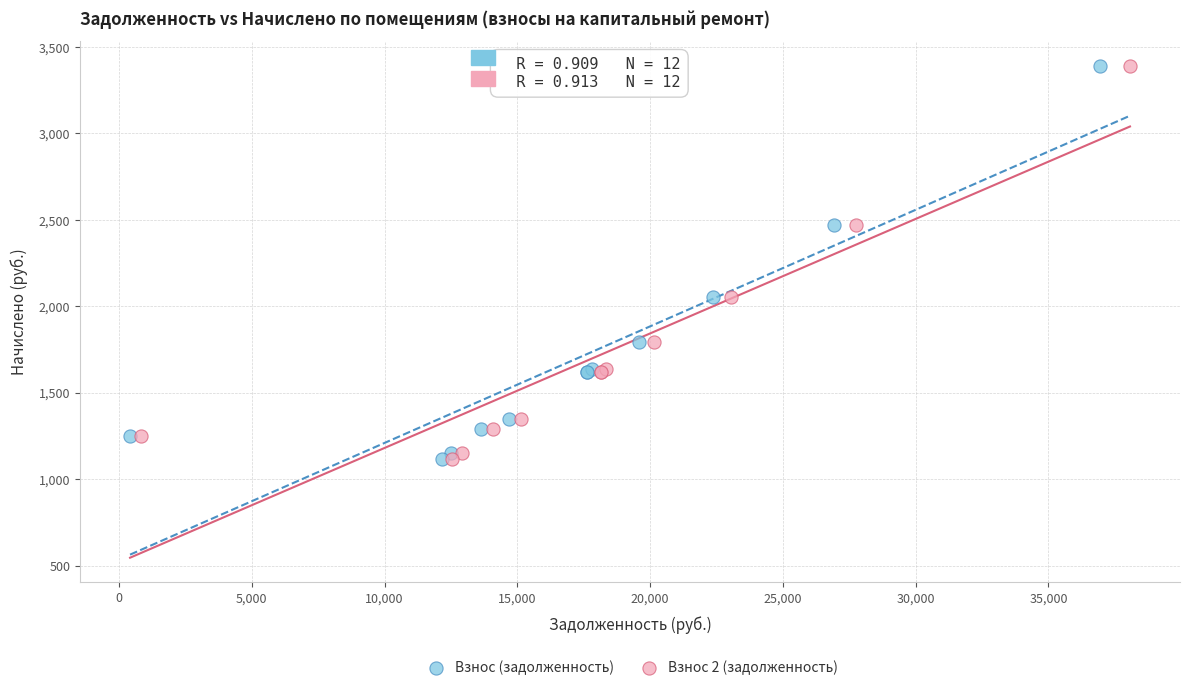

What are all the series names shown in the legend?

Взнос (задолженность), Взнос 2 (задолженность)